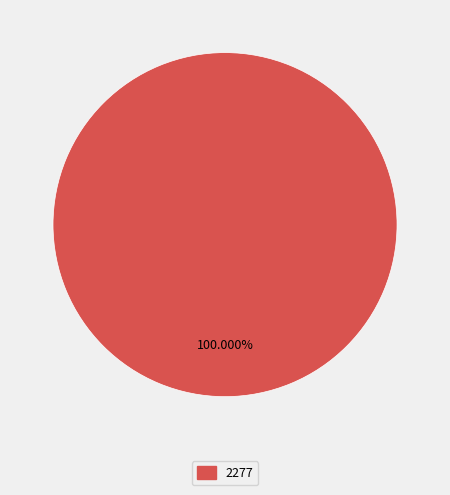

Does any single category account for the majority?

Yes